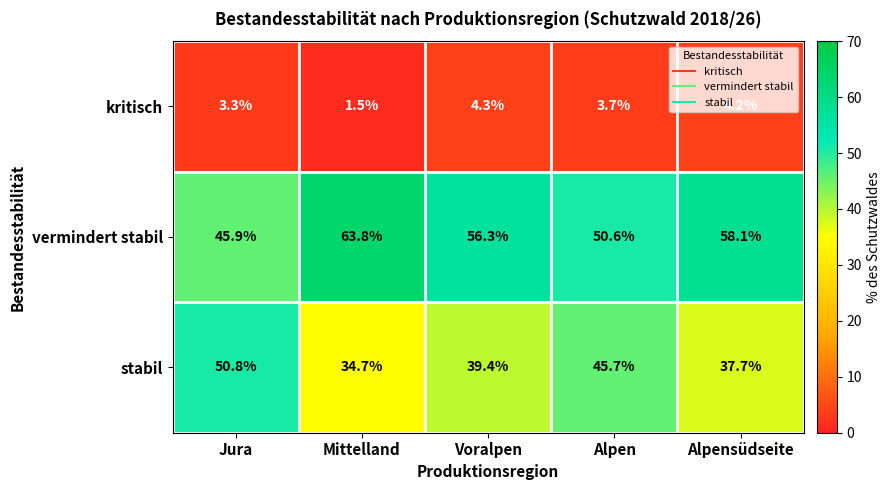

List the series in order of their peak value, lowest first.

kritisch, stabil, vermindert stabil